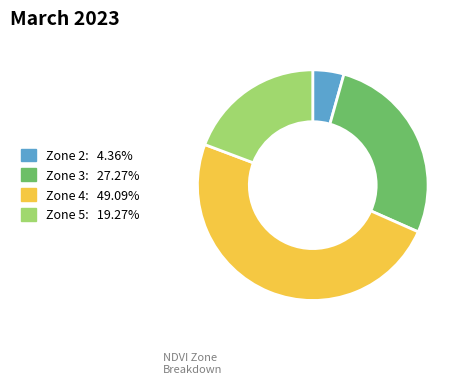

Is there any slice that represents more than half of the pie?

No